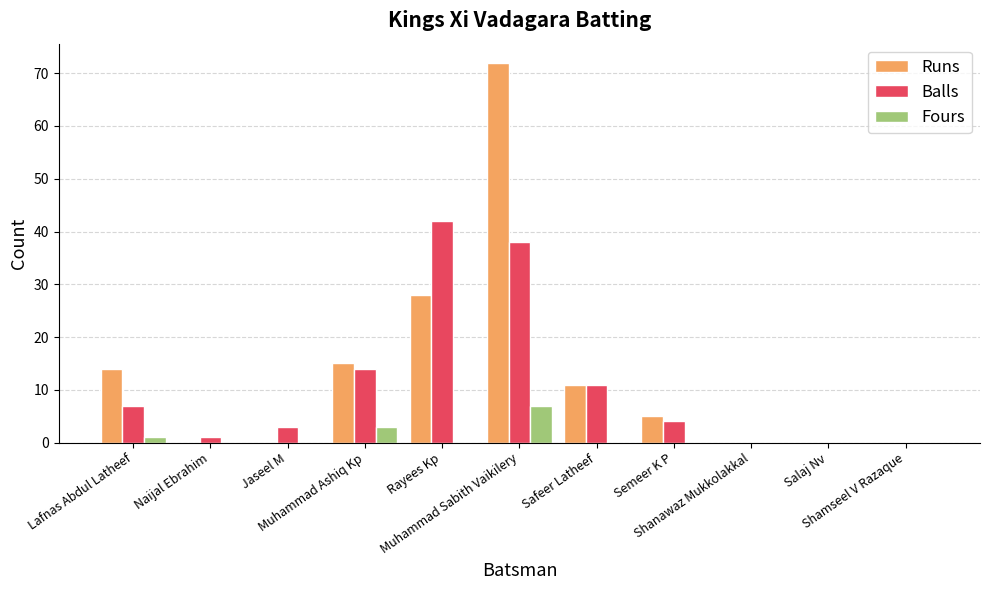

Between Jaseel M and Salaj Nv, which series saw the biggest shift?

Balls